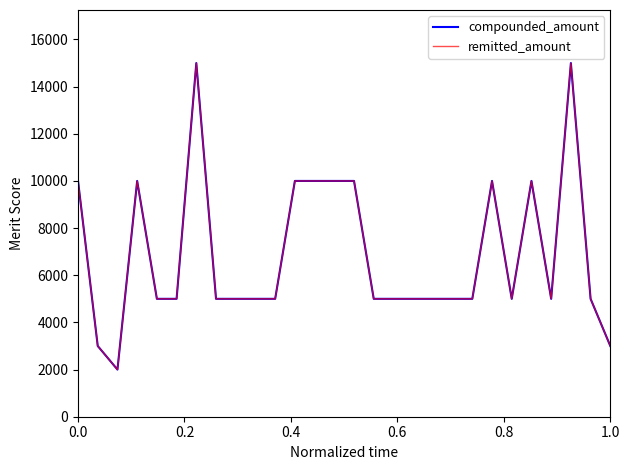

Does the chart have visible grid lines?

No